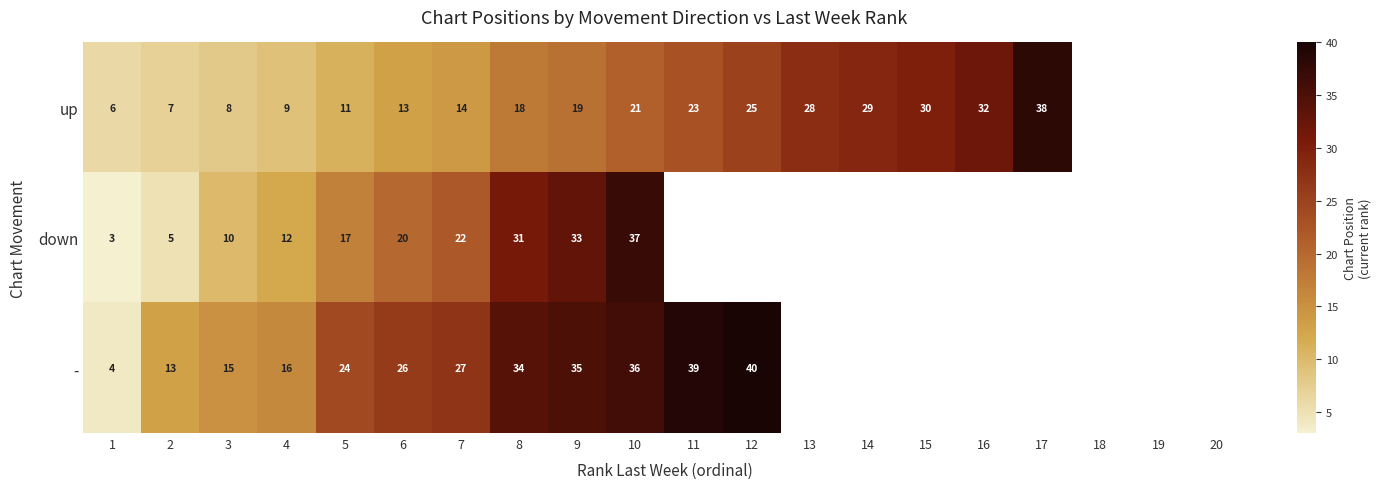

What is the total value across all series at 13?

28